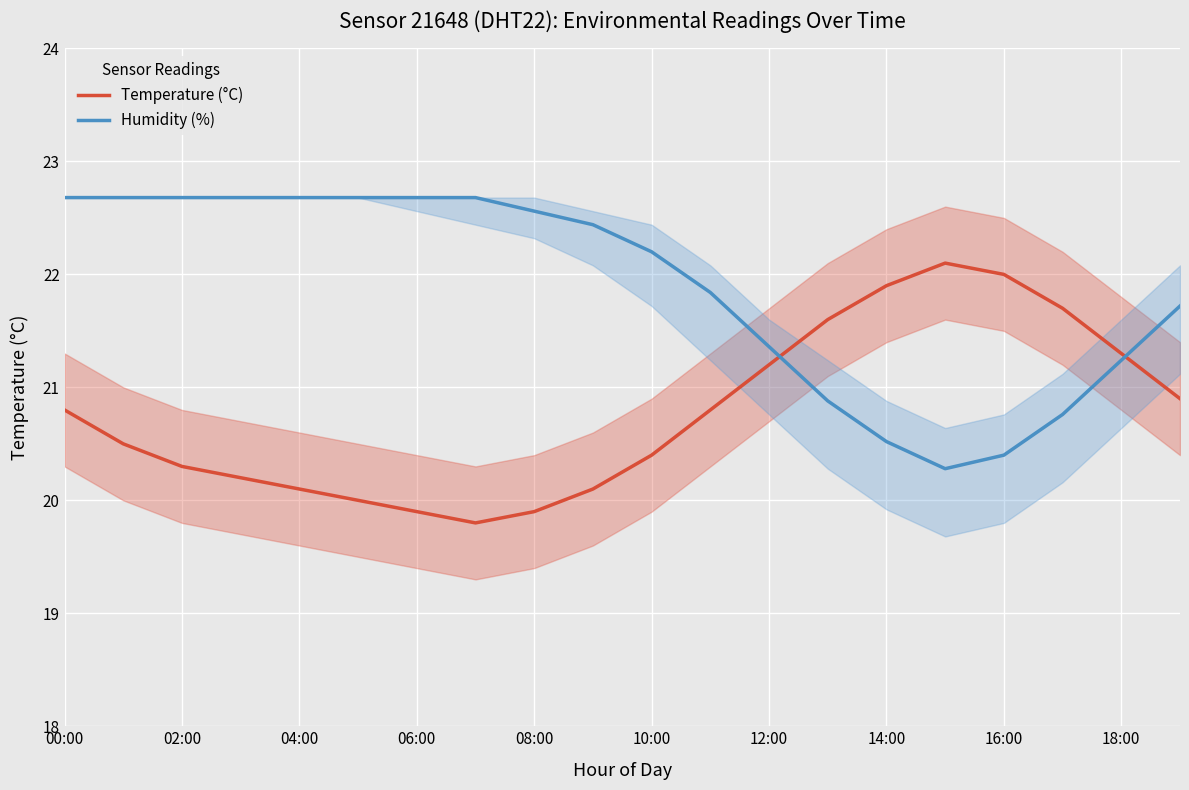

Which series has the largest range (max minus min)?

Humidity (%)